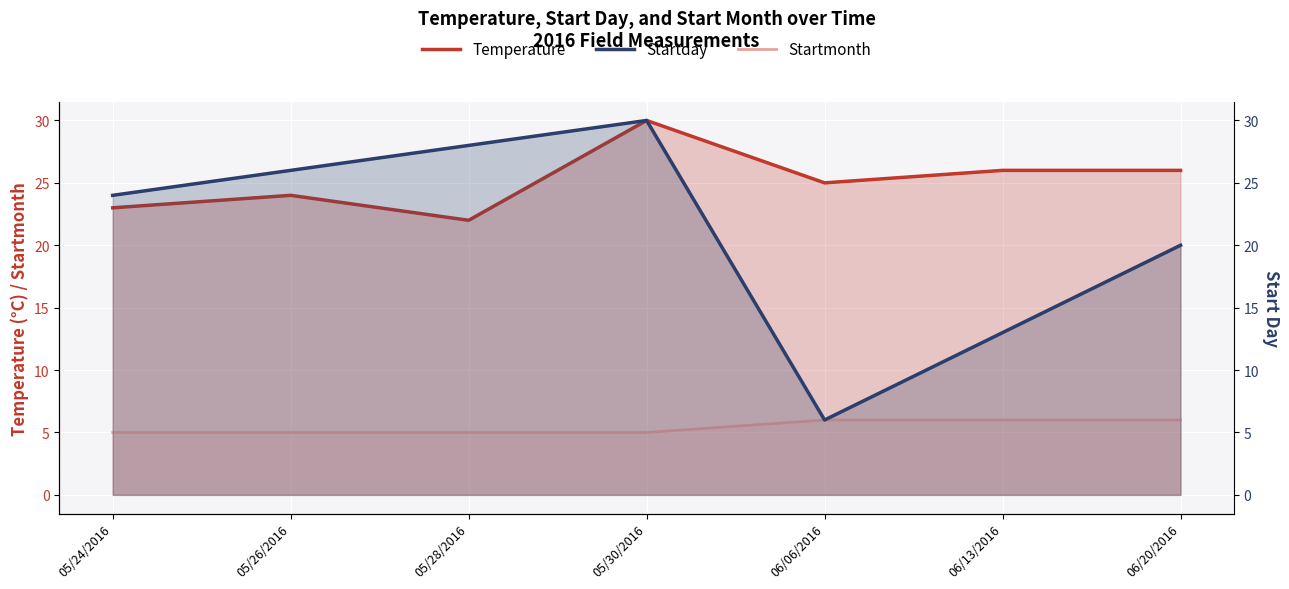

What are all the series names shown in the legend?

Temperature, Startmonth, Startday